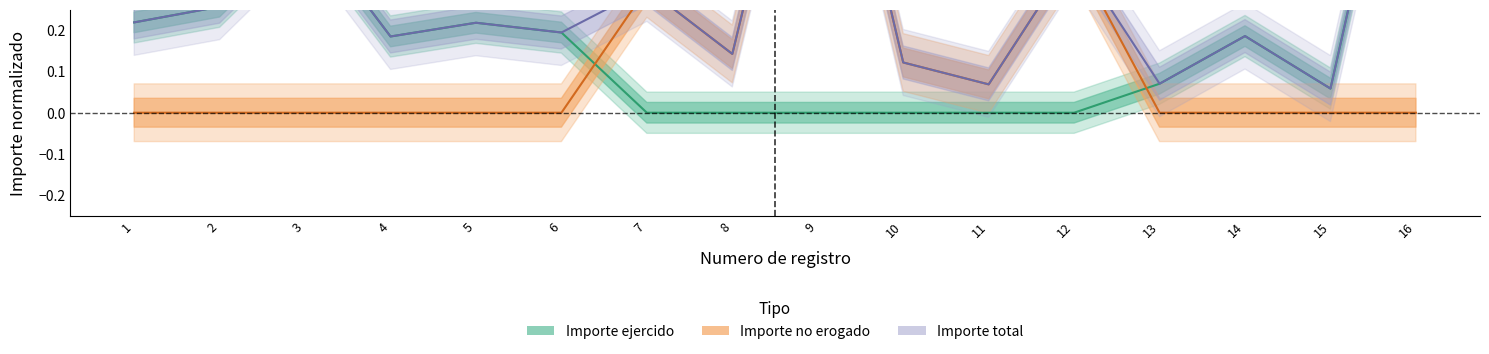

In Importe no erogado, how many points are lower than both neighbors (excluding endpoints)?

2